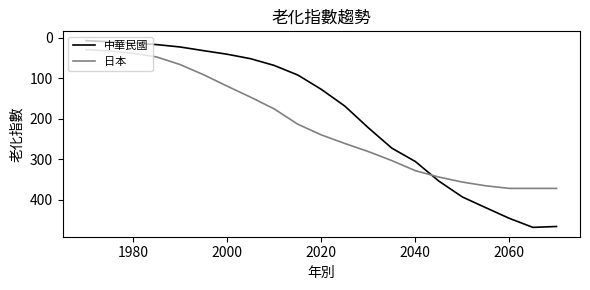

Which series has the largest range (max minus min)?

中華民國